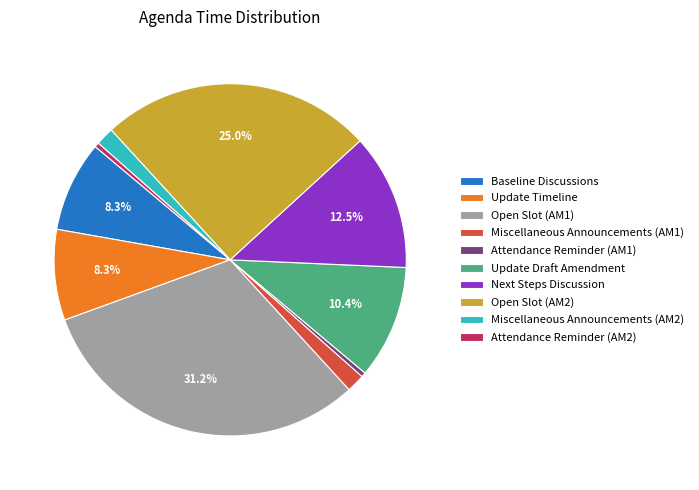

How many segments does this pie chart have?

10